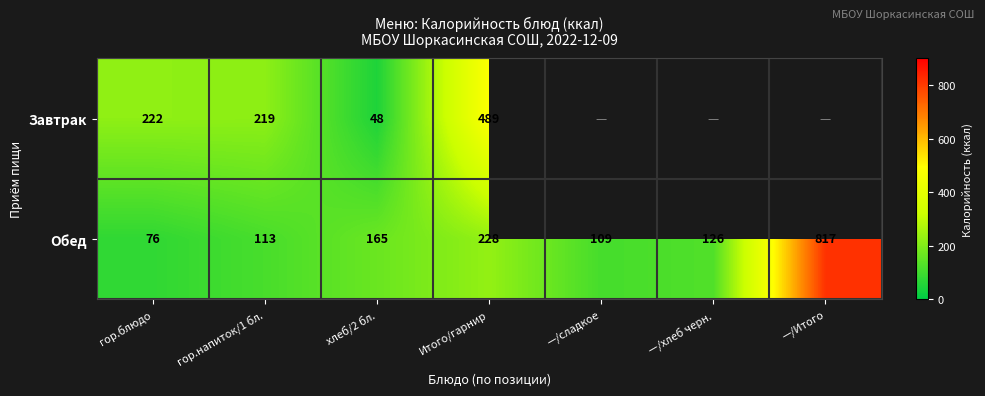

What is the greatest value displayed?

817.0